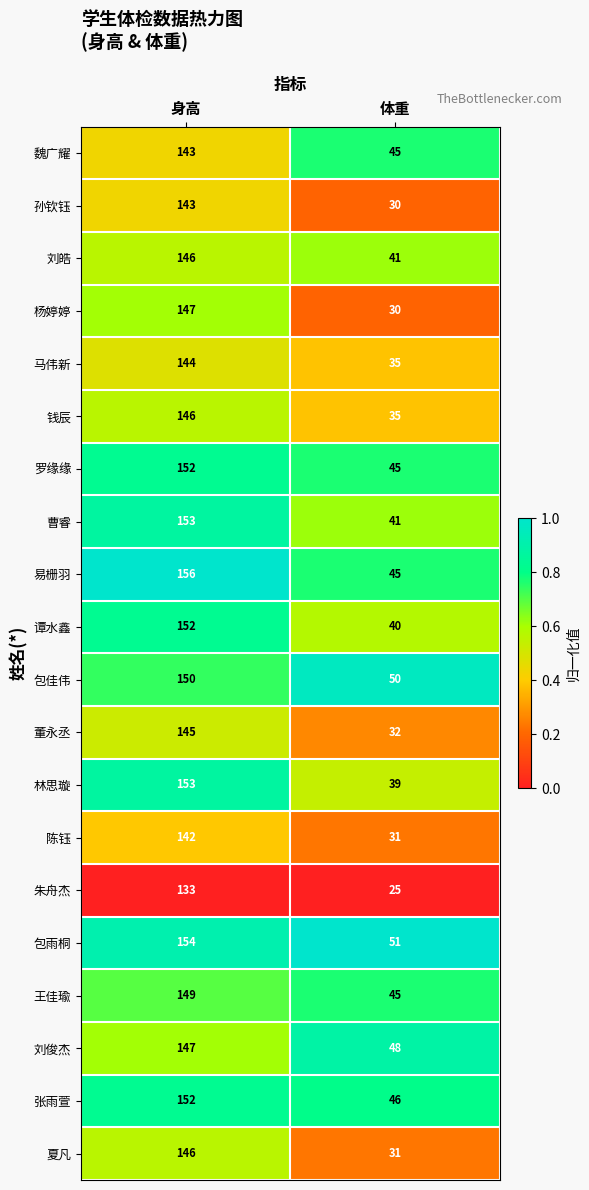

Is it true that 包佳伟 equals 150 at 身高?

True